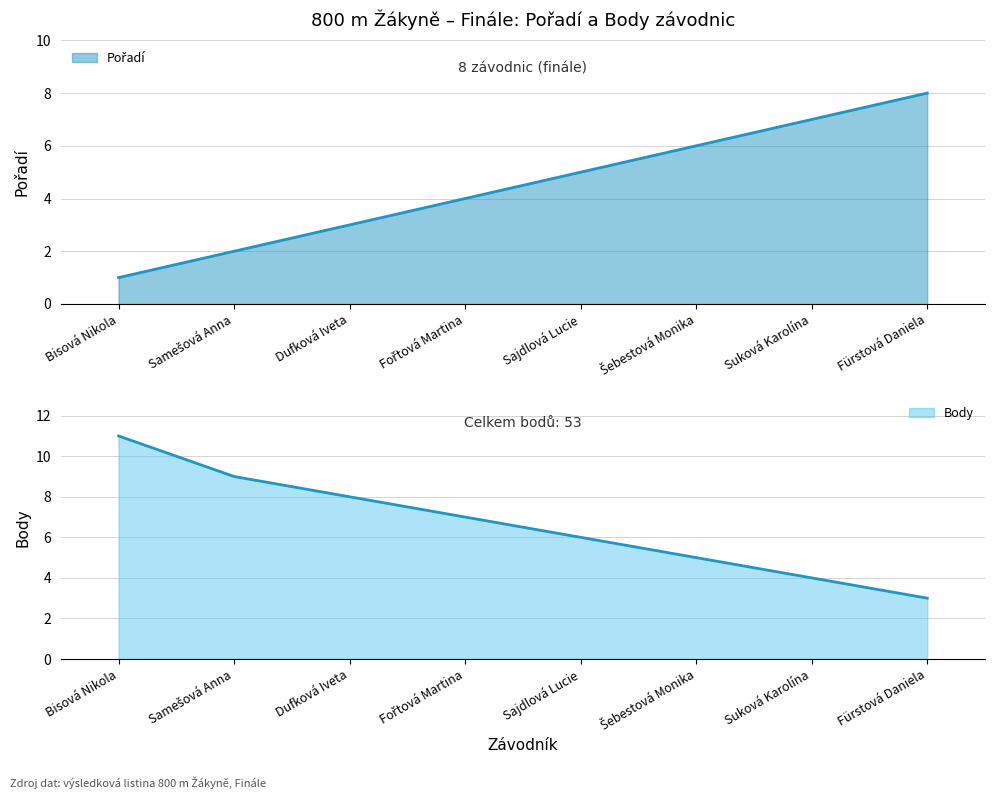

Between which two adjacent categories do Body and Pořadí first intersect?

Sajdlová Lucie and Šebestová Monika